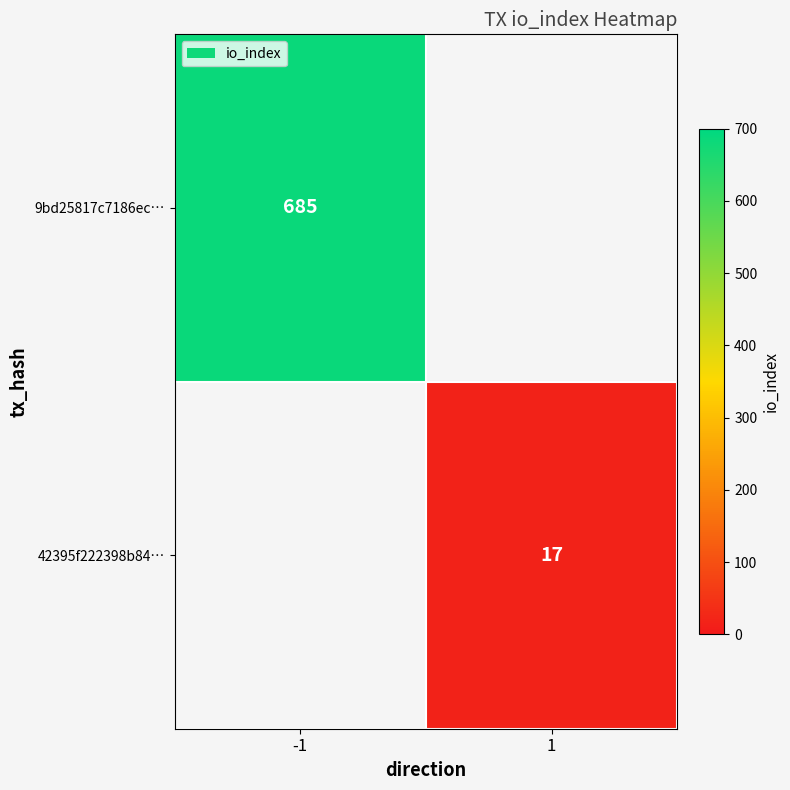

The value of 9bd25817c7186ec… at -1 is 1138. True or false?

False